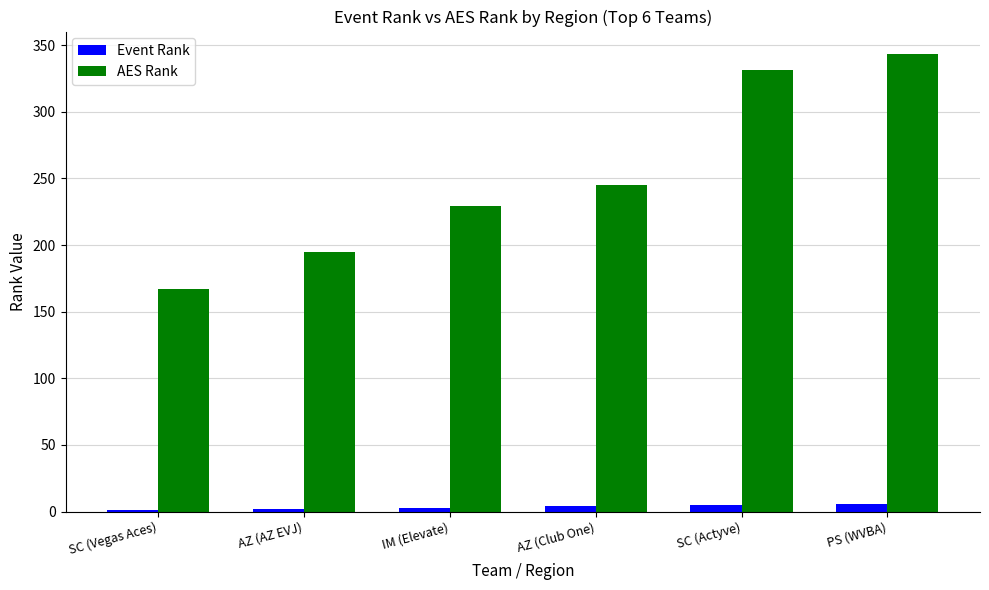

Which series has the largest total across all categories?

AES Rank